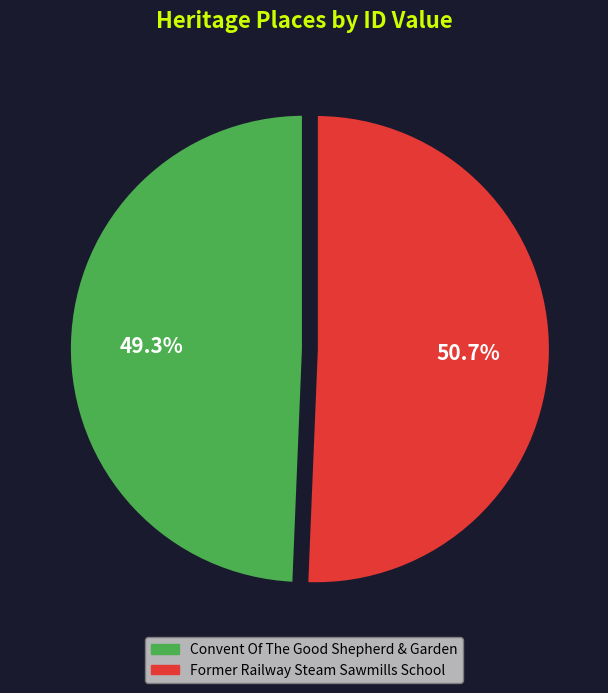

To the nearest percent, what portion does Former Railway Steam Sawmills School represent?

51%